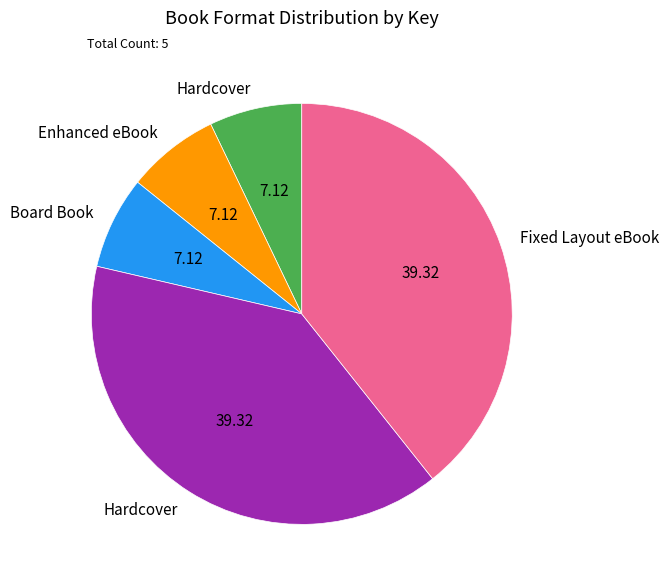

Is there any slice that represents more than half of the pie?

No